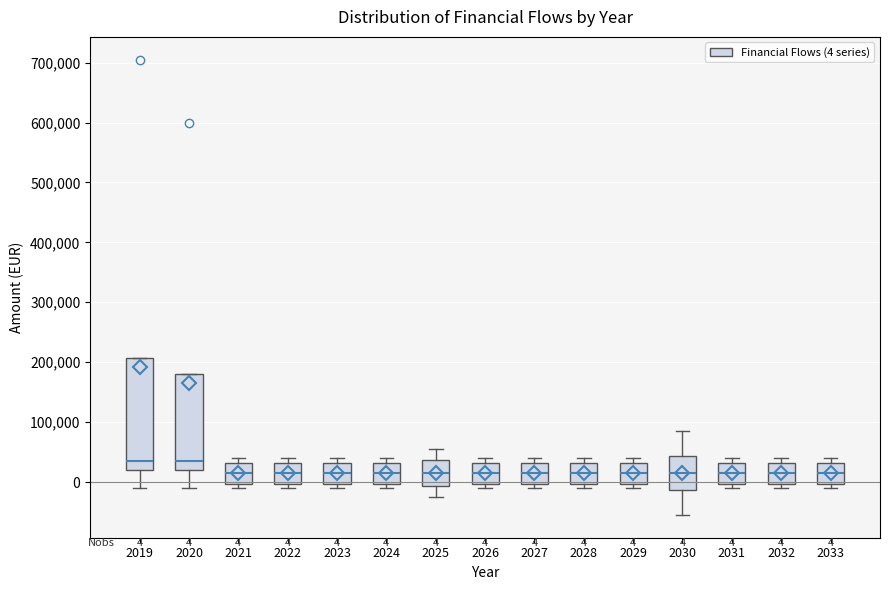

Comparing the boxes themselves (not the whiskers), which one is the tallest?

2019